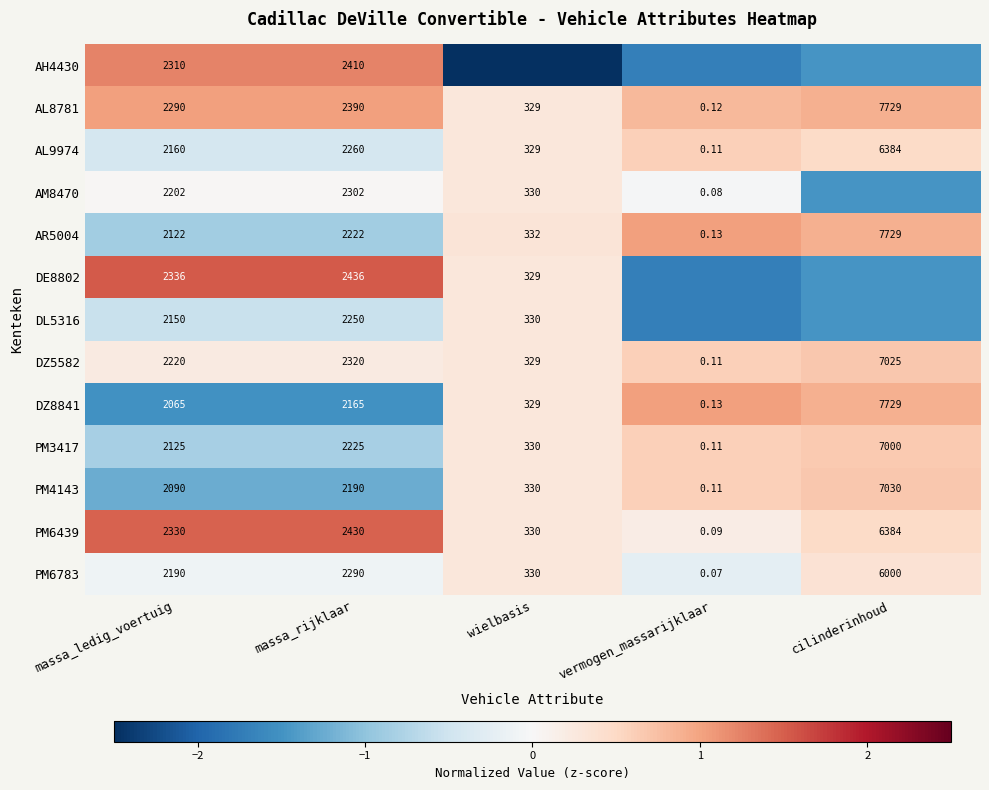

Which has a higher value, wielbasis or massa_rijklaar?

massa_rijklaar